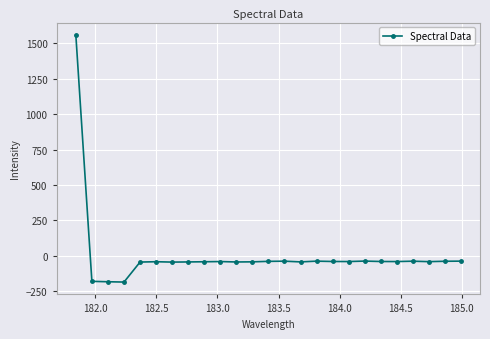

What is the difference between the second highest and second lowest values?

145.7